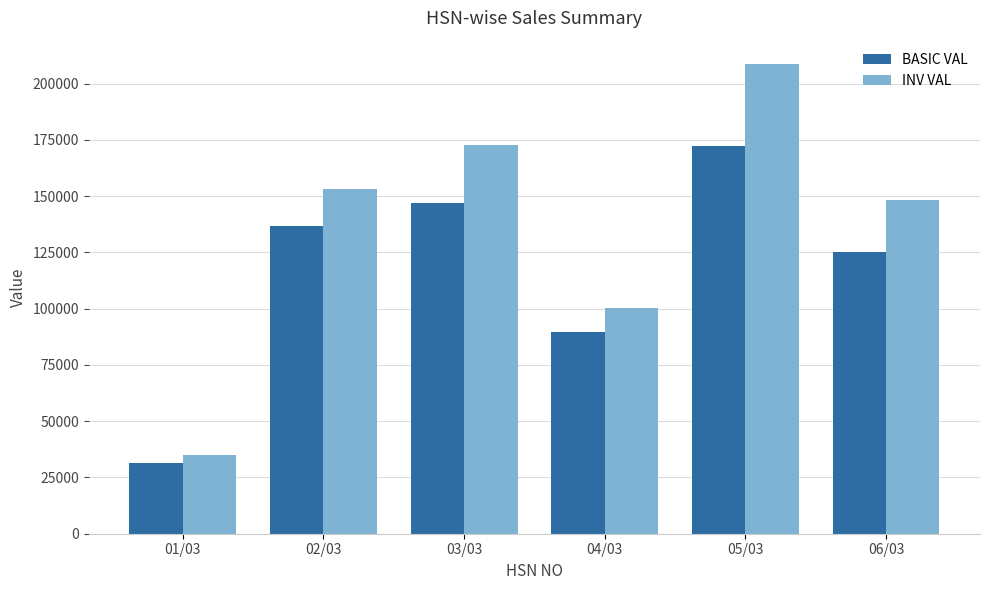

What position from the right is 02/03?

5